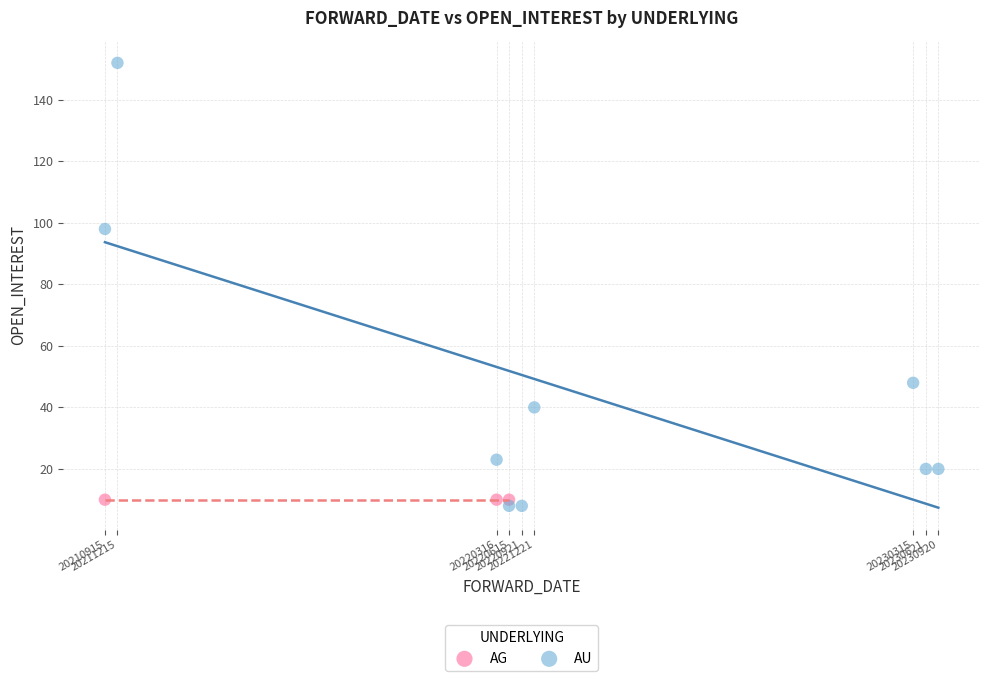

Which series reaches the maximum Y coordinate?

AU